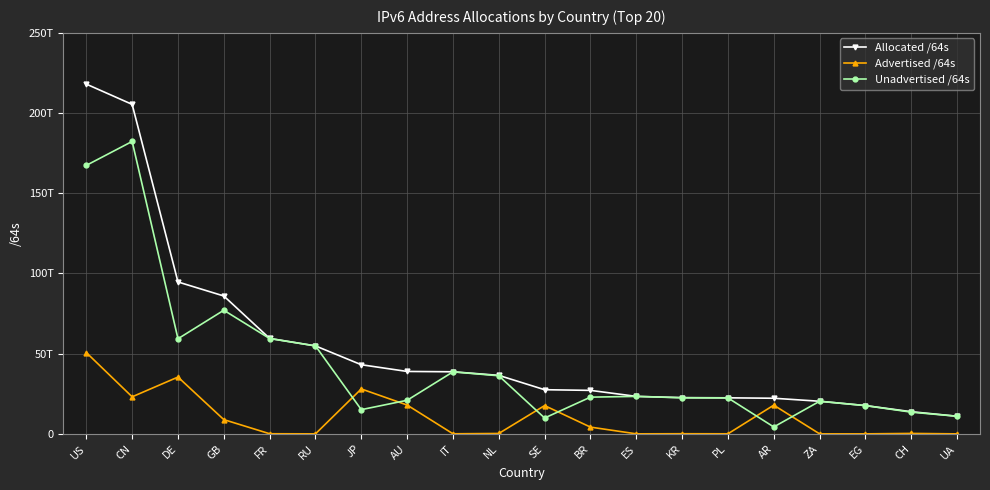

True or false: Unadvertised /64s has more than 2 interior local peaks.

True